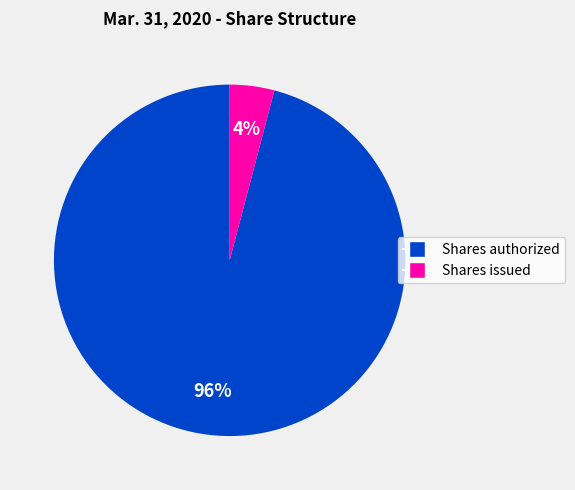

To the nearest percent, what is the average slice percentage?

50%